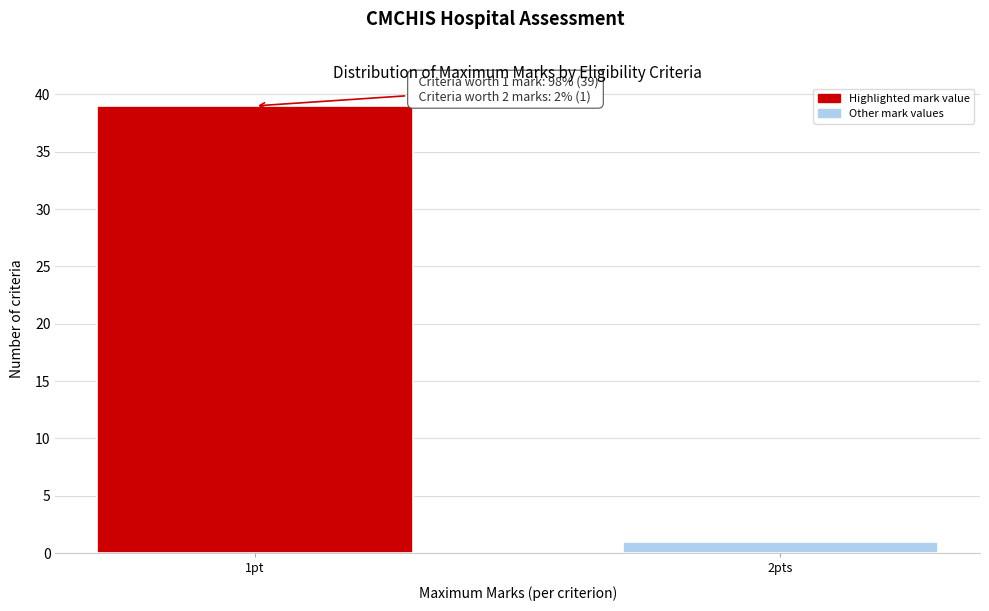

Reading right to left, list all the values displayed in this chart.

2pts=1	1pt=39